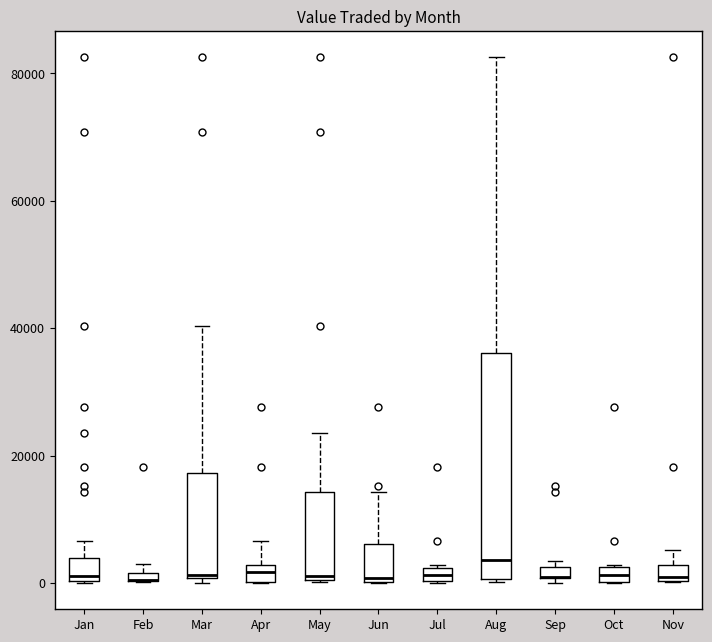

Which box is the tallest, from its lower edge to its upper edge?

Aug